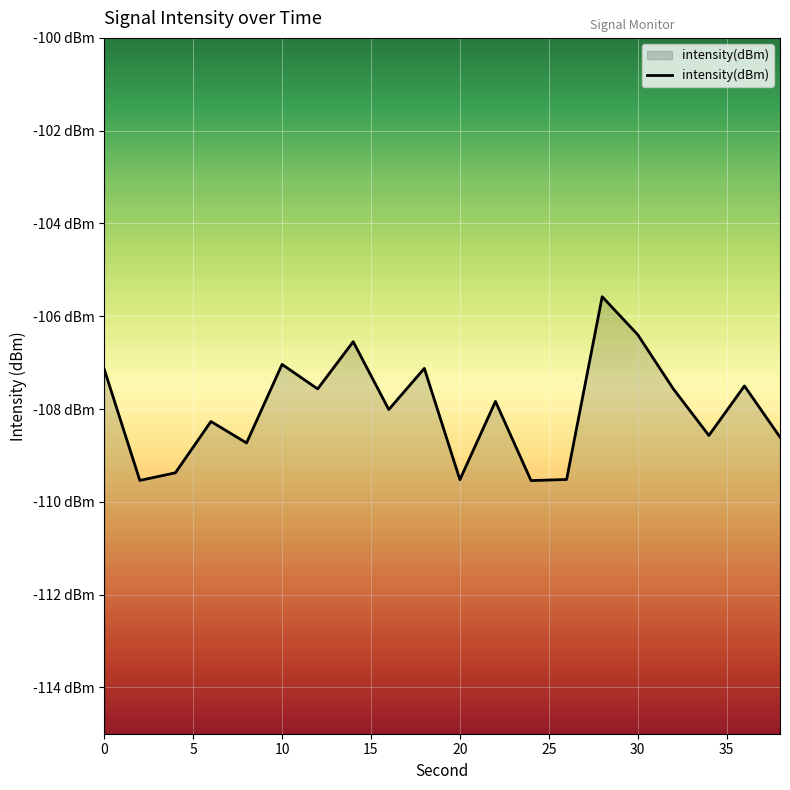

What is the difference between the maximum and second lowest values?

4.0